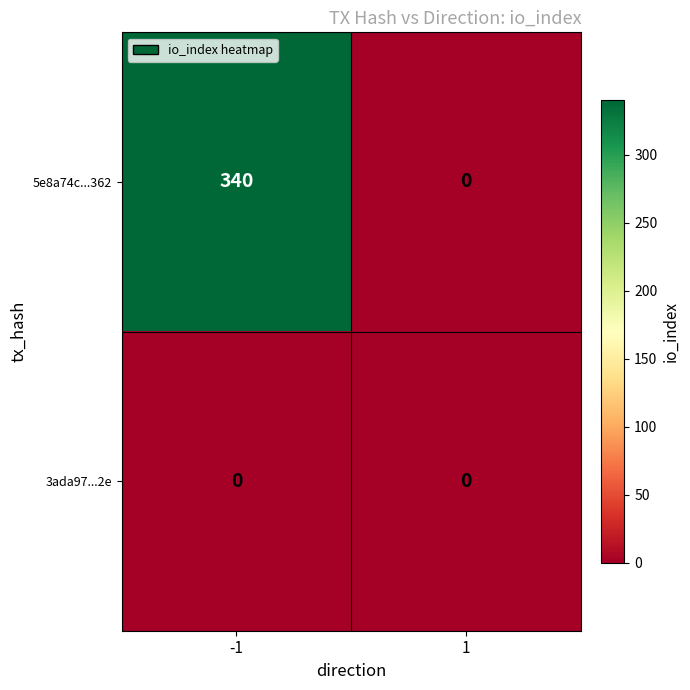

What is the approximate value of 5e8a74c...362 at -1, to the nearest 50?

350